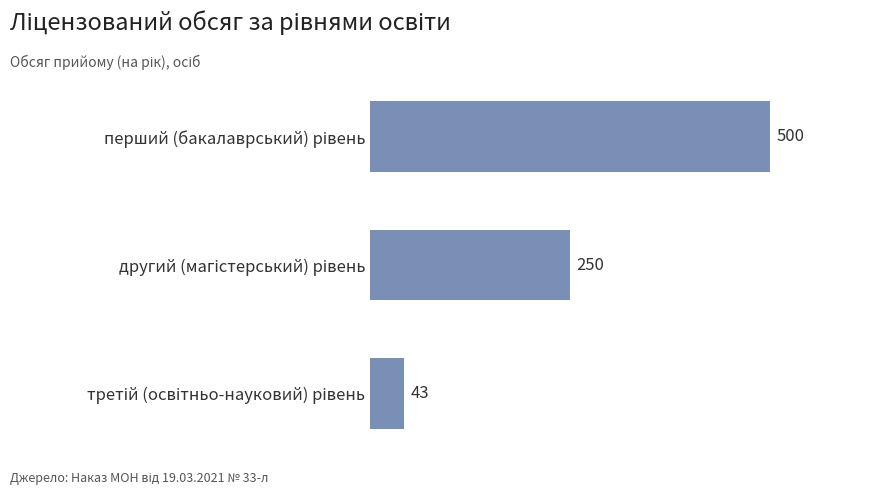

Reading bottom to top, transcribe all the data shown in this chart.

43	250	500